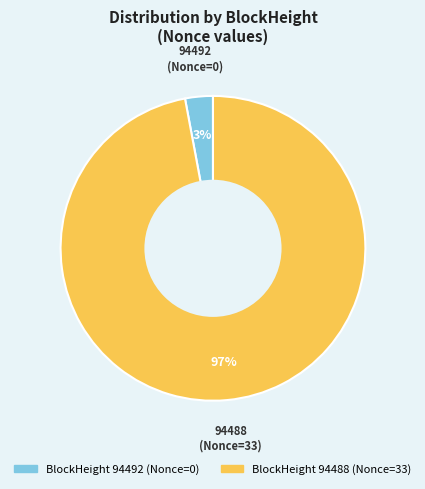

Does any single category account for the majority?

Yes